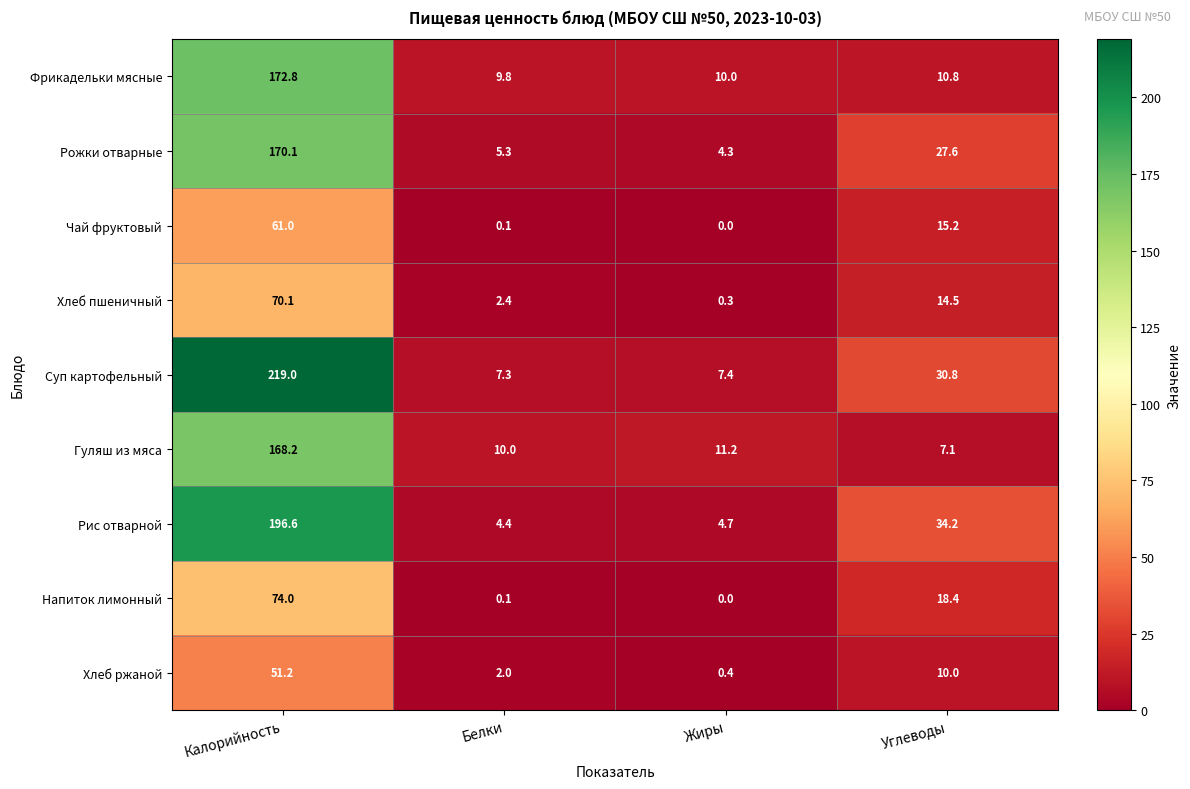

At Углеводы, list the series in order from largest to smallest.

Рис отварной, Суп картофельный, Рожки отварные, Напиток лимонный, Чай фруктовый, Хлеб пшеничный, Фрикадельки мясные, Хлеб ржаной, Гуляш из мяса